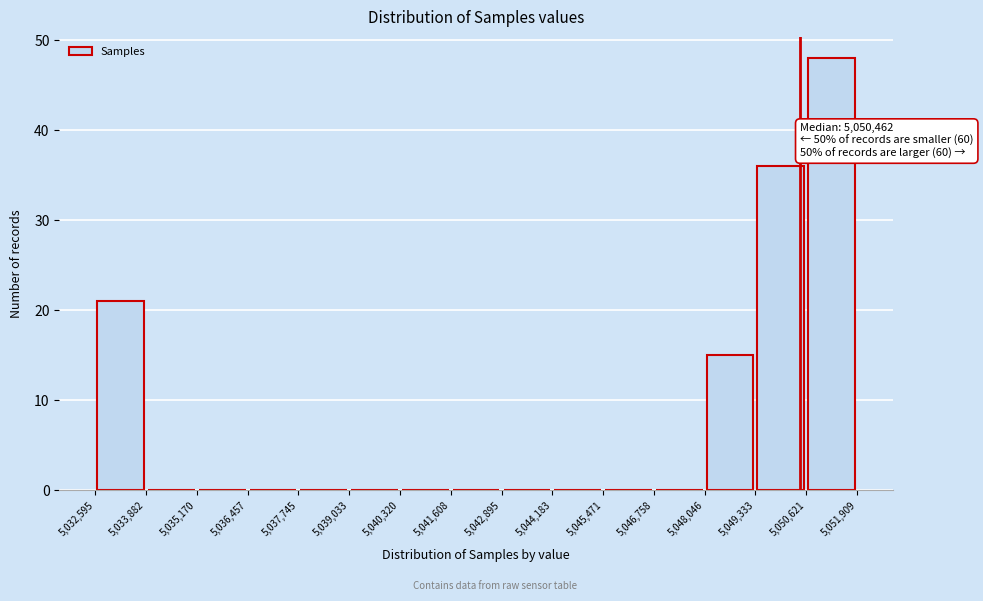

Which range on the x-axis has the tallest bar?

5,050,621 to 5,051,909